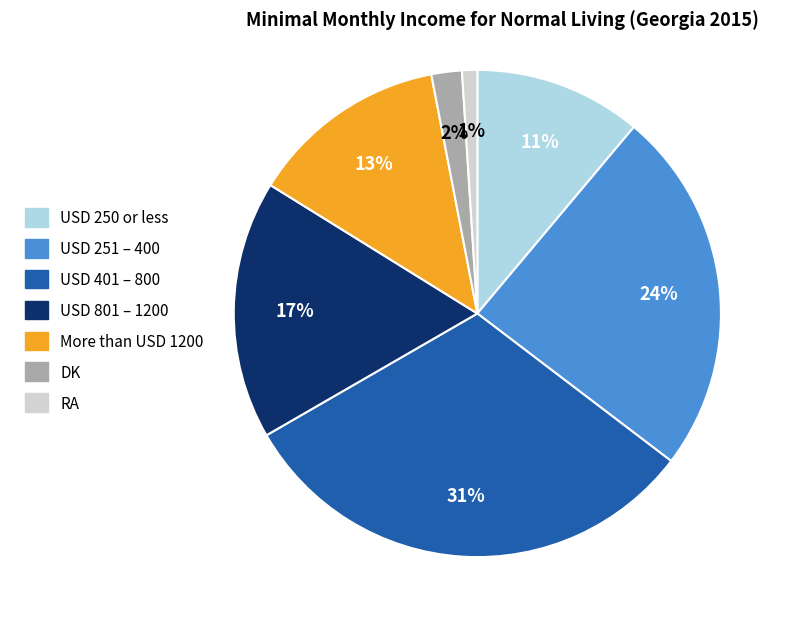

What is the smallest slice in the pie chart?

RA